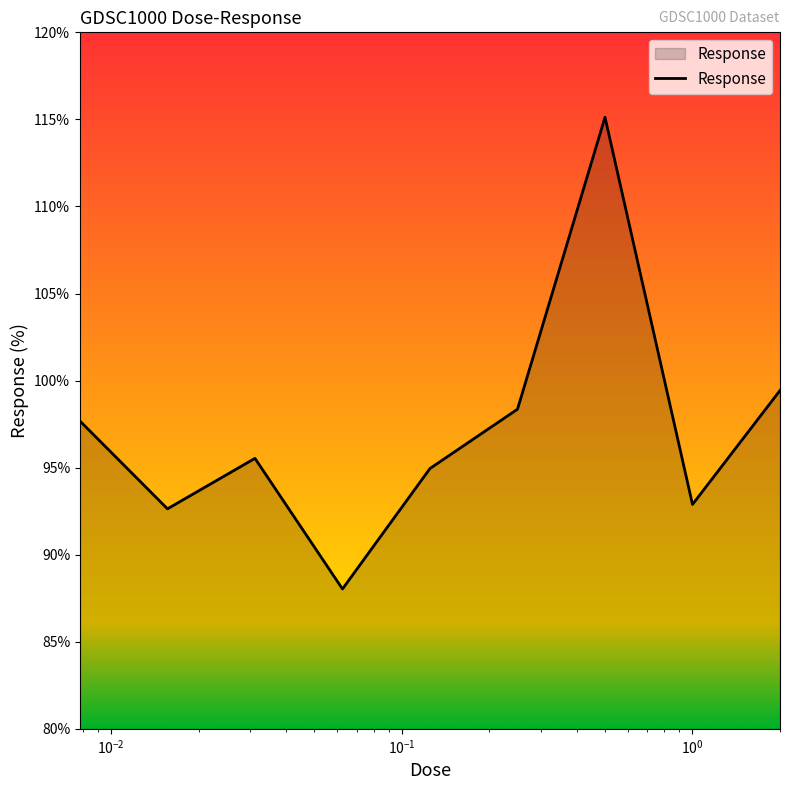

What is the smallest value displayed?

88.0